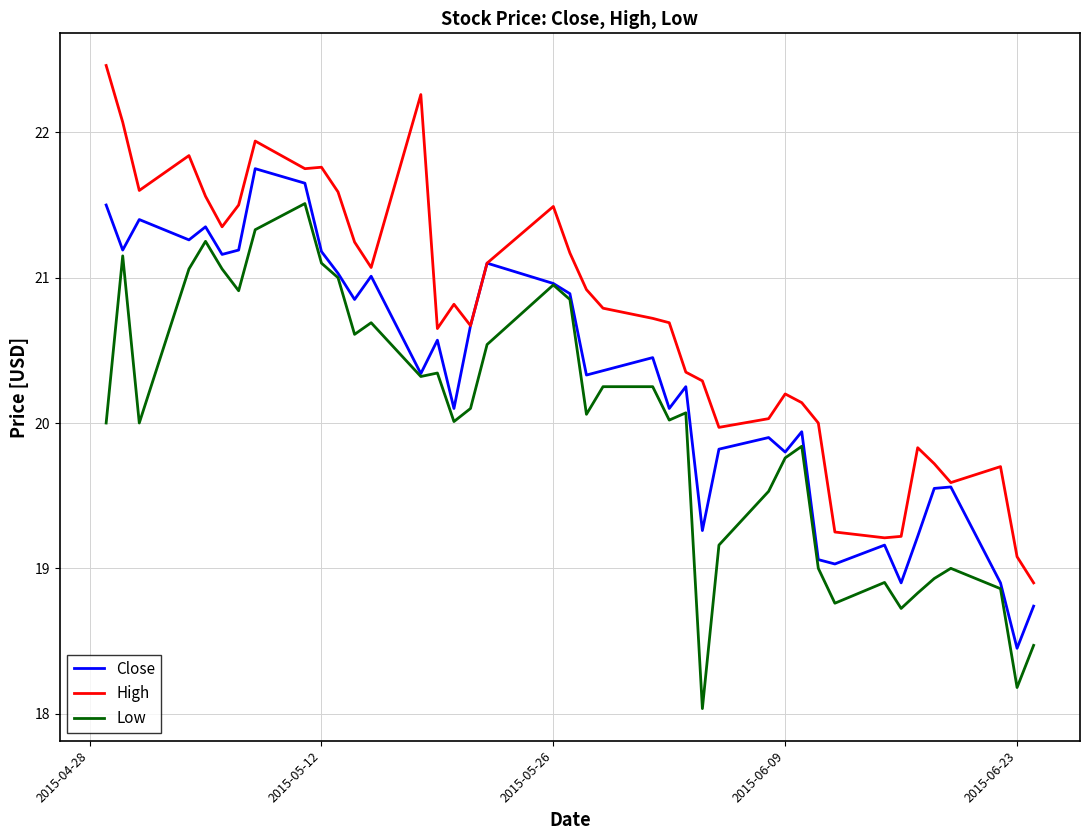

Which series has the largest total across all categories?

High